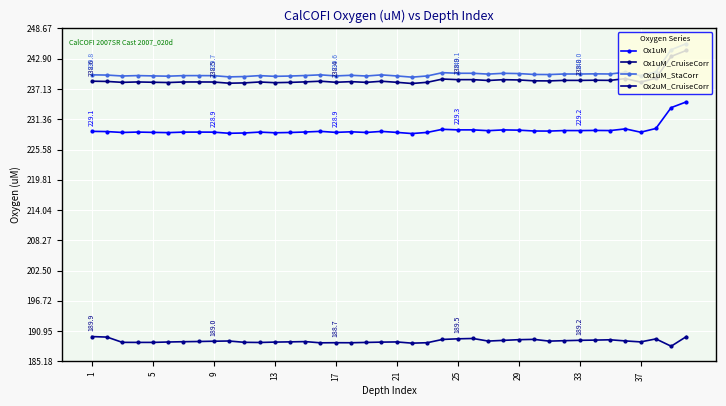

Does the chart display data point markers on the line(s)?

Yes